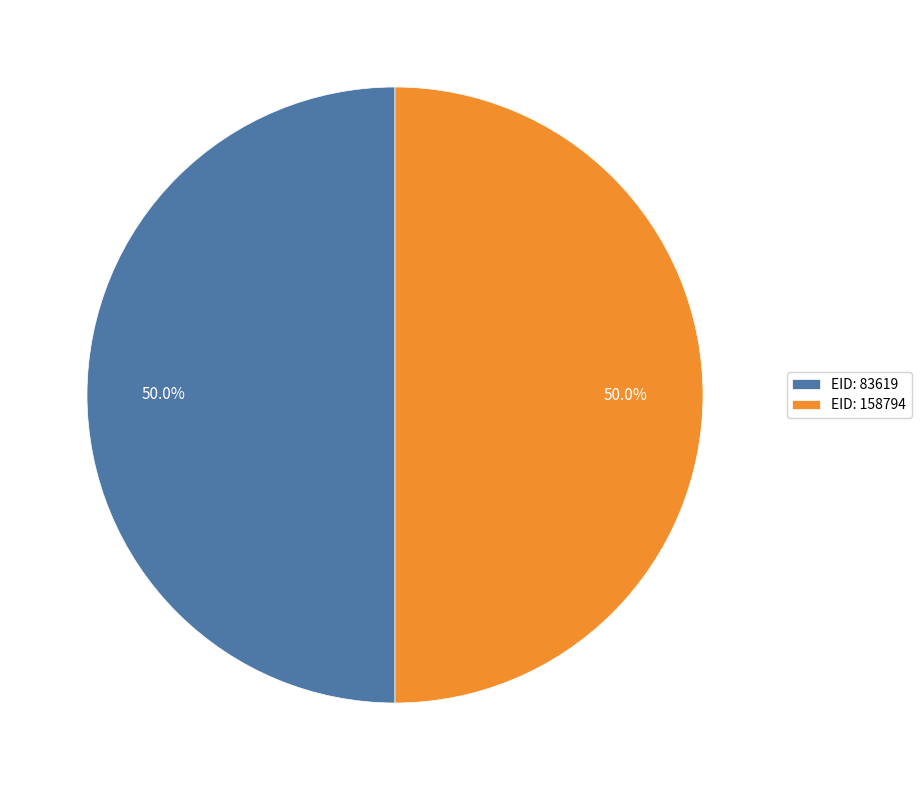

What is the ratio of the value at EID: 83619 to the value at EID: 158794?

1.0